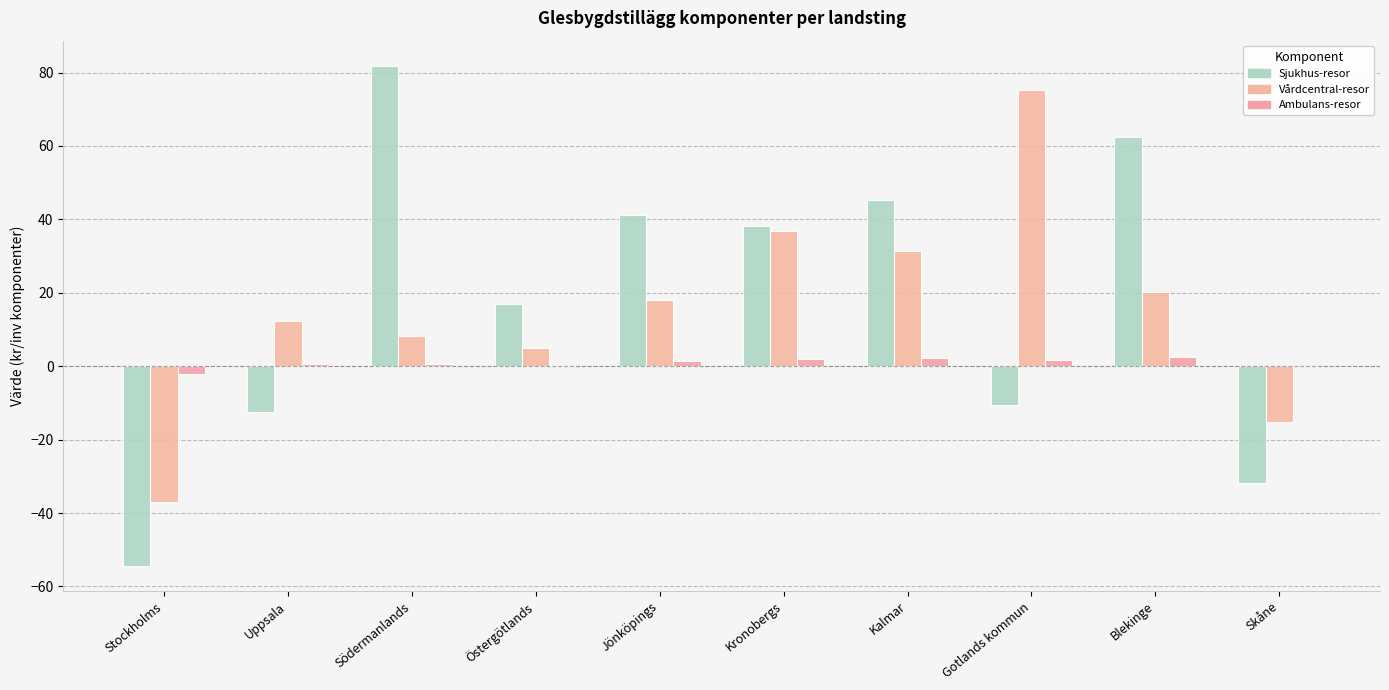

The Sjukhus-resor series shows -5.3 at Gotlands kommun. True or false?

False